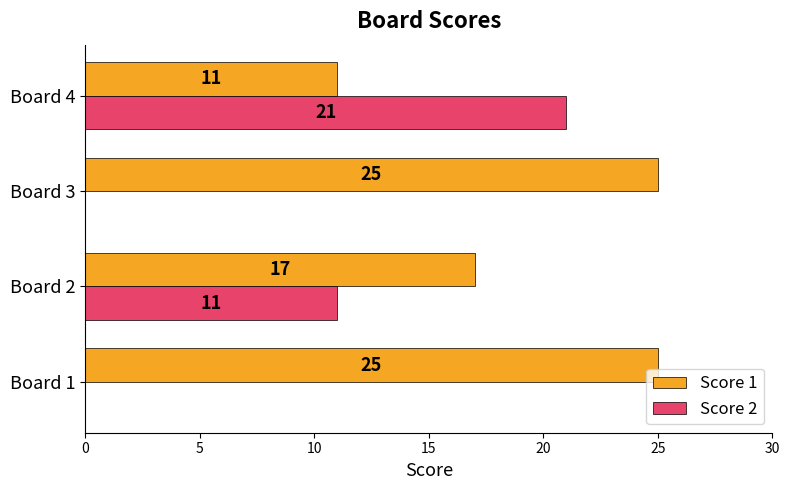

What is the sum of all Score 2 values?

32